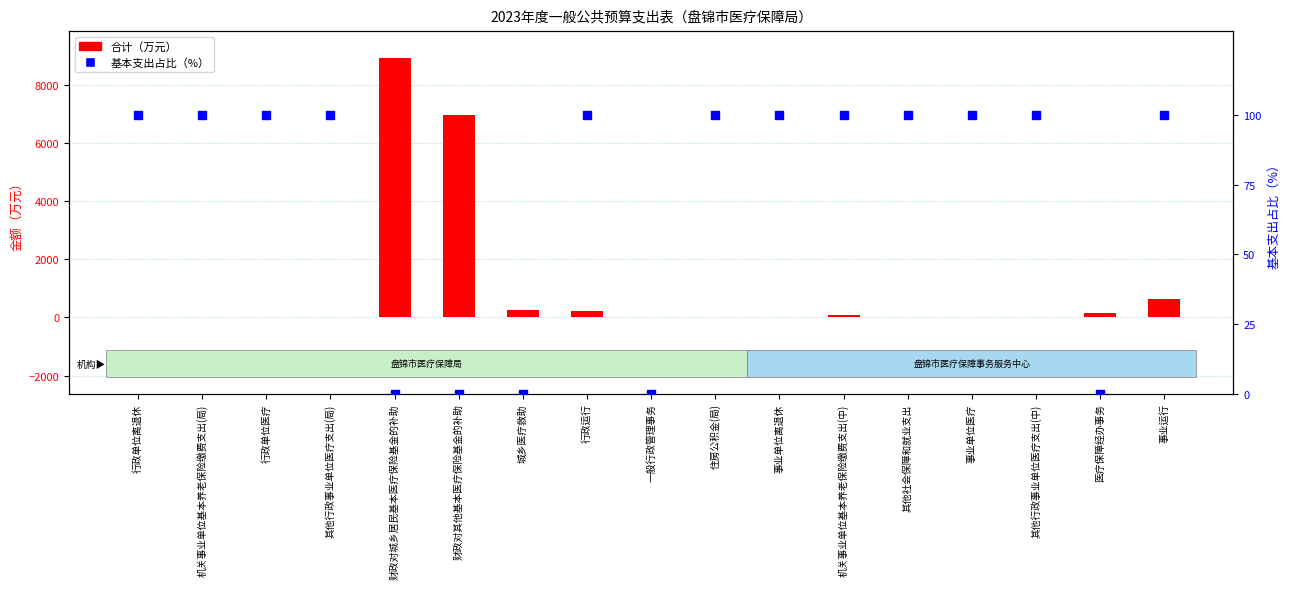

What is the total value across all series at 医疗保障经办事务?

140.7